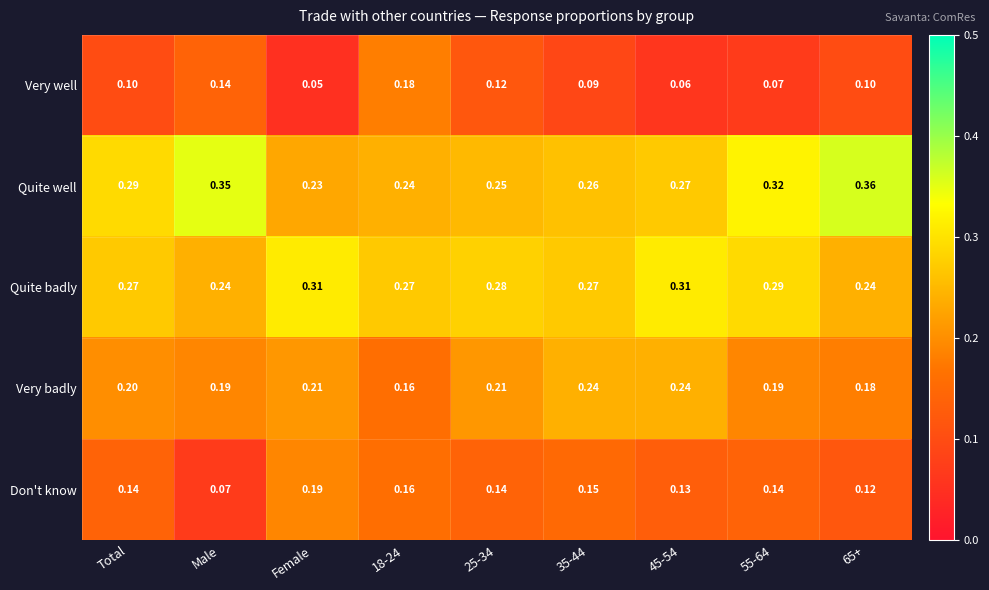

Which series has the largest total across all categories?

Quite well